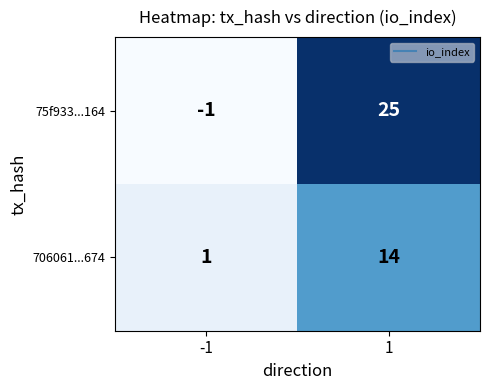

Between -1 and 1, which series saw the biggest shift?

75f933...164